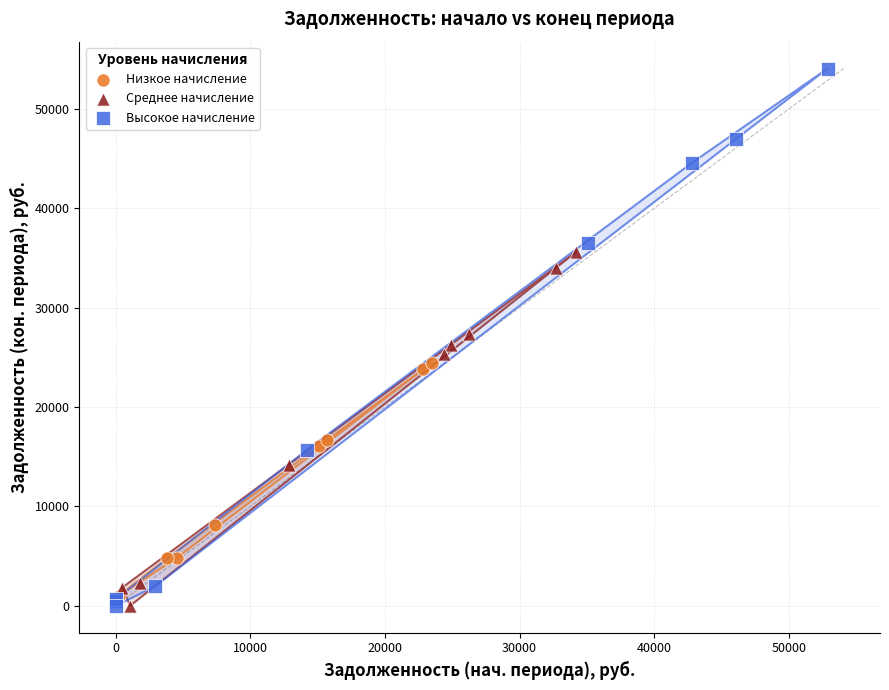

What are all the series names shown in the legend?

Низкое начисление, Среднее начисление, Высокое начисление